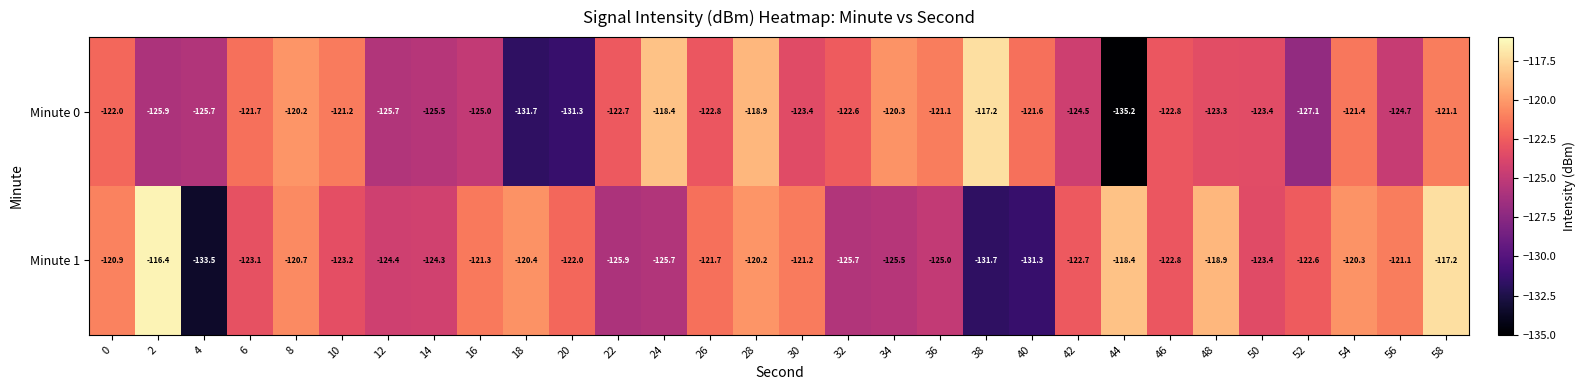

The Minute 0 series shows -57.3 at 0. True or false?

False